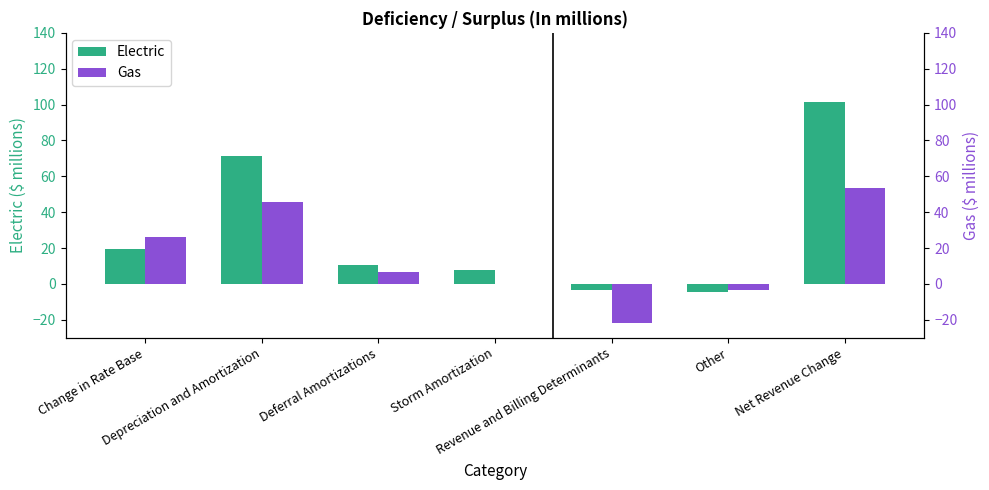

Is it true that Electric equals -7.2 at Other?

False